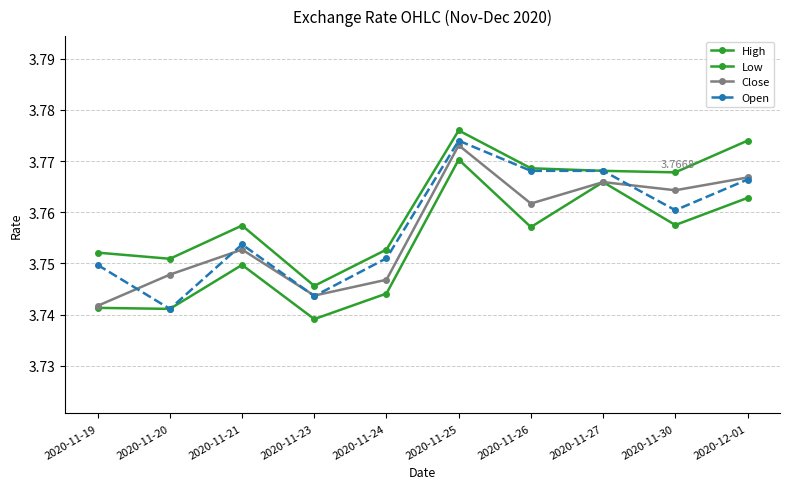

Reading left to right, list all the values displayed in this chart.

High: 2020-11-19=3.8	2020-11-20=3.8	2020-11-21=3.8	2020-11-23=3.7	2020-11-24=3.8	2020-11-25=3.8	2020-11-26=3.8	2020-11-27=3.8	2020-11-30=3.8	2020-12-01=3.8
Low: 2020-11-19=3.7	2020-11-20=3.7	2020-11-21=3.7	2020-11-23=3.7	2020-11-24=3.7	2020-11-25=3.8	2020-11-26=3.8	2020-11-27=3.8	2020-11-30=3.8	2020-12-01=3.8
Close: 2020-11-19=3.7	2020-11-20=3.7	2020-11-21=3.8	2020-11-23=3.7	2020-11-24=3.7	2020-11-25=3.8	2020-11-26=3.8	2020-11-27=3.8	2020-11-30=3.8	2020-12-01=3.8
Open: 2020-11-19=3.7	2020-11-20=3.7	2020-11-21=3.8	2020-11-23=3.7	2020-11-24=3.8	2020-11-25=3.8	2020-11-26=3.8	2020-11-27=3.8	2020-11-30=3.8	2020-12-01=3.8